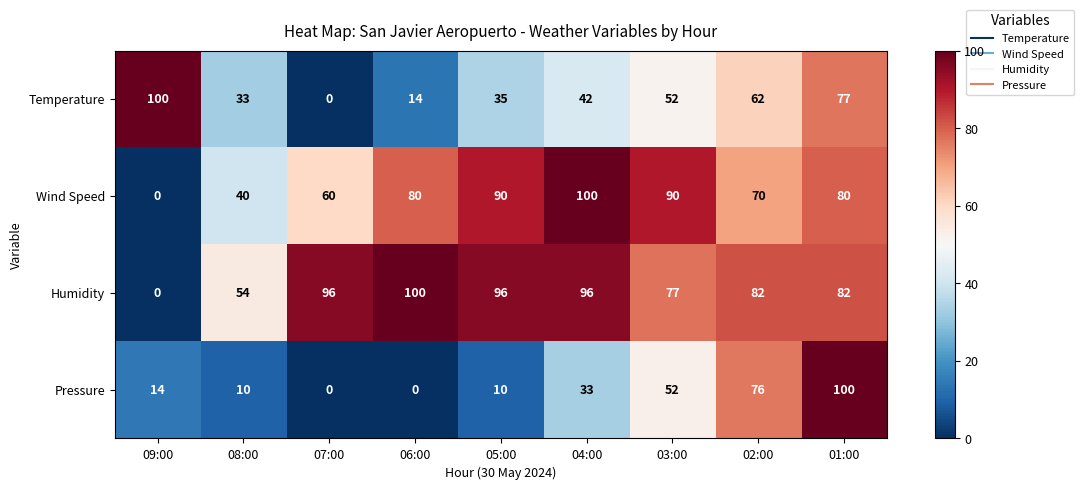

Read the Pressure value at 04:00, to the nearest 50.

50